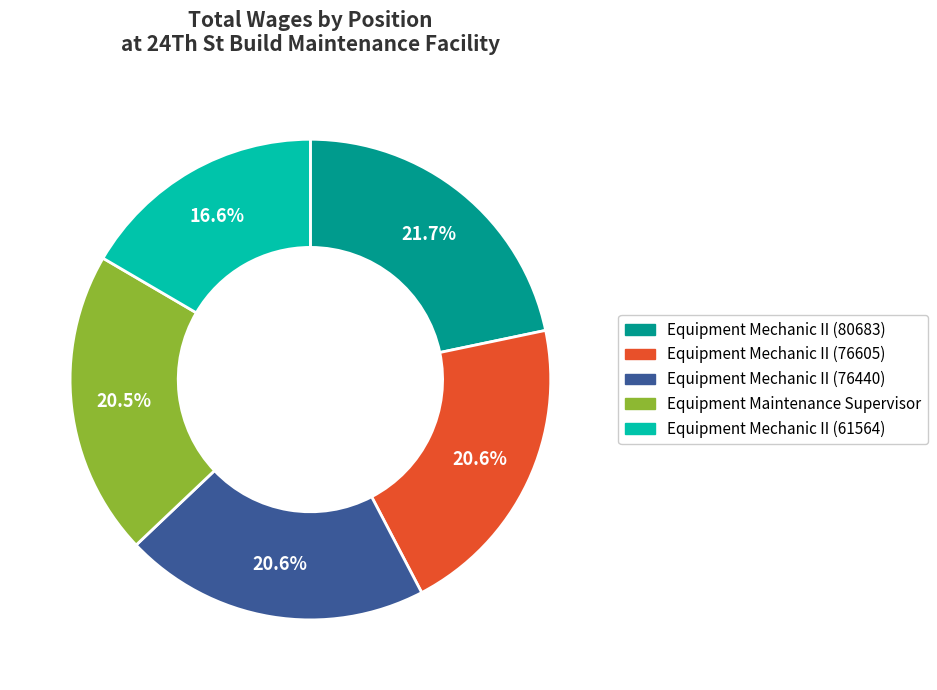

Does Equipment Mechanic II (76440) represent more than half of the total?

No